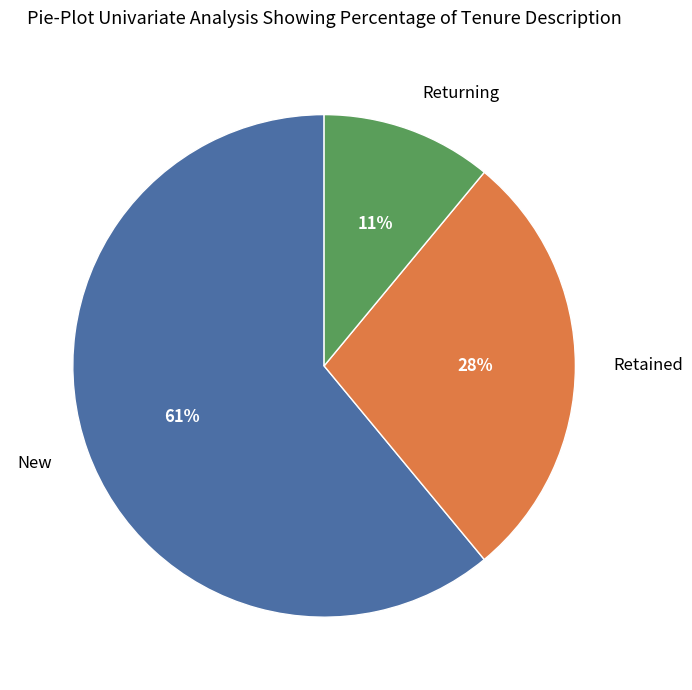

To the nearest percent, what is the average slice percentage?

33%